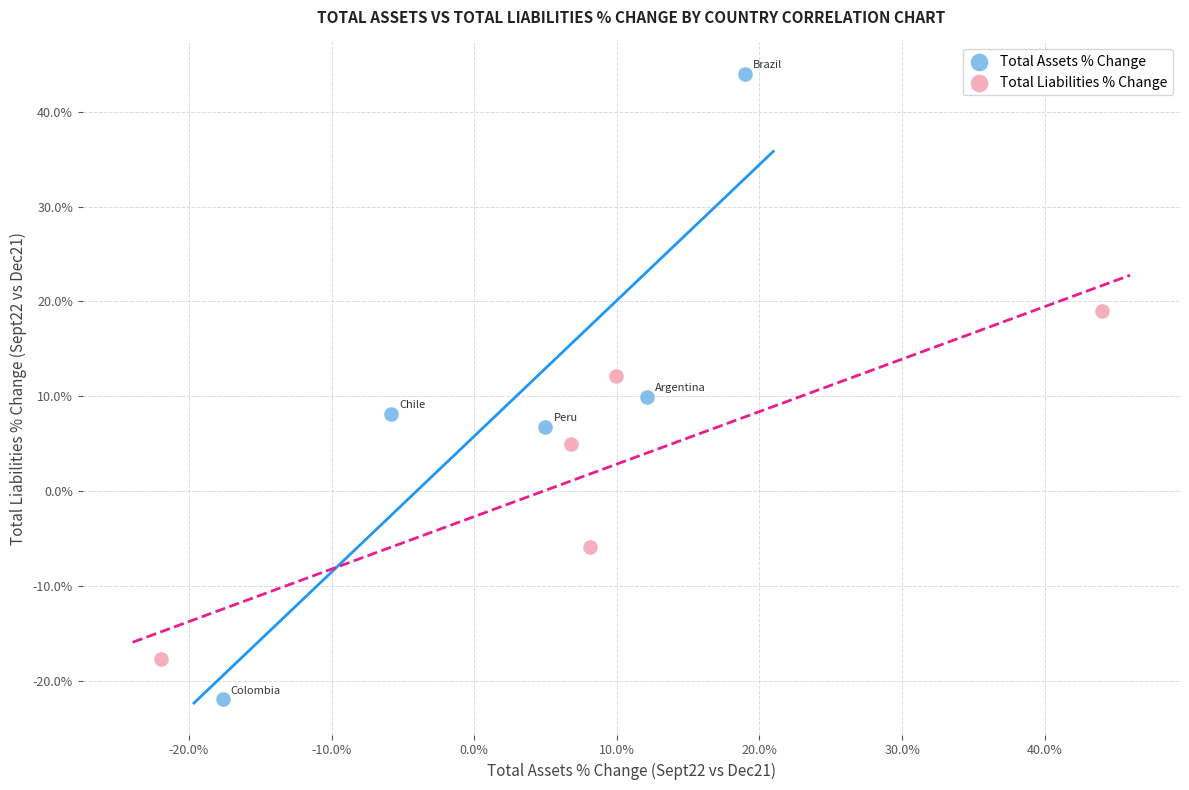

Which series contains the lowest Y value?

Total Assets % Change